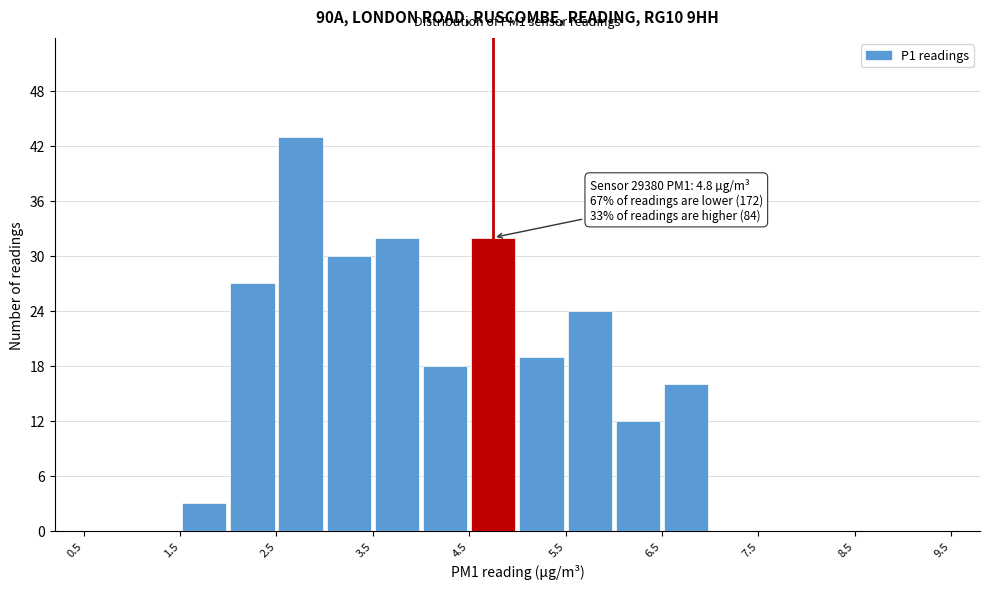

Over which range of the x-axis is the bar tallest?

2.5 to 3.0